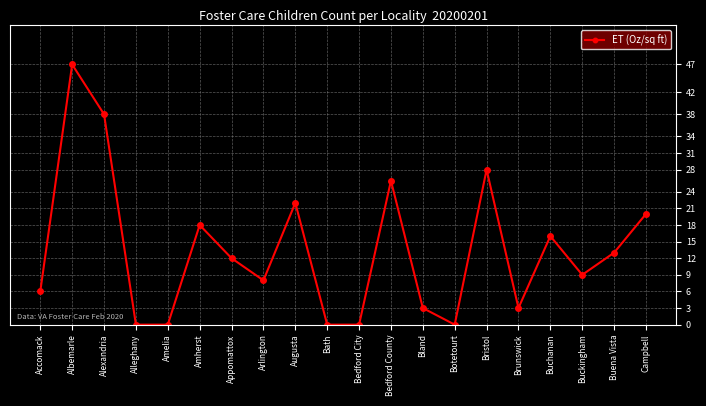

Reading right to left, transcribe all the data shown in this chart.

Campbell=20	Buena Vista=13	Buckingham=9	Buchanan=16	Brunswick=3	Bristol=28	Botetourt=0	Bland=3	Bedford County=26	Bedford City=0	Bath=0	Augusta=22	Arlington=8	Appomattox=12	Amherst=18	Amelia=0	Alleghany=0	Alexandria=38	Albemarle=47	Accomack=6